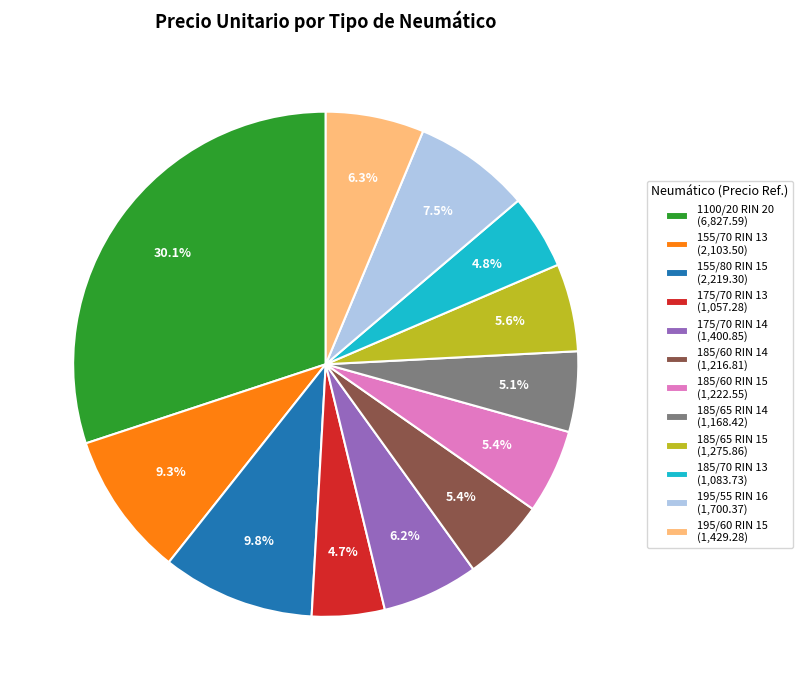

How many segments does this pie chart have?

12